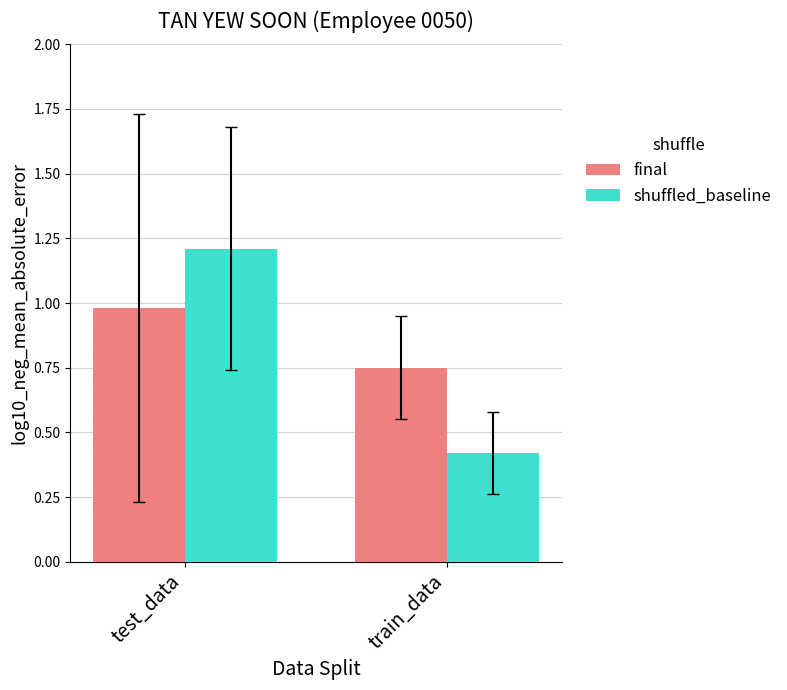

What is the sum of all shuffled_baseline values?

1.6